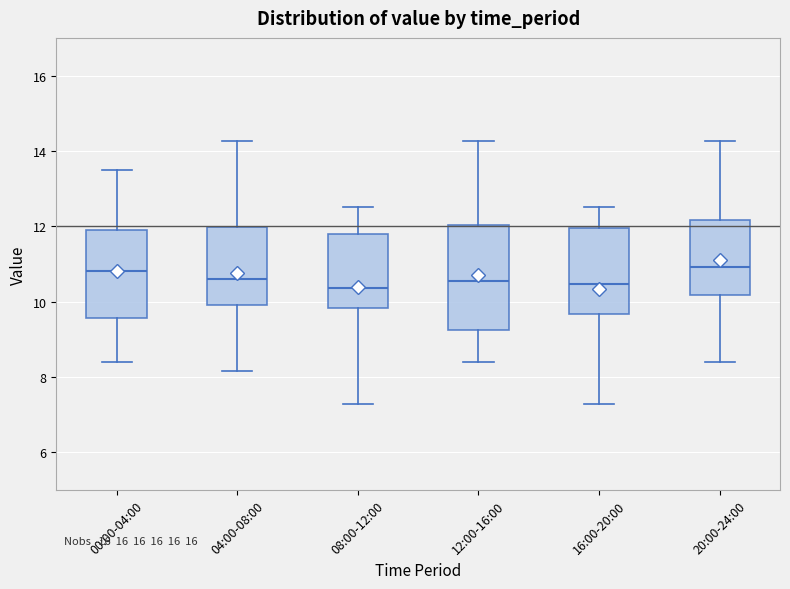

Where does the median line of the box for 04:00-08:00 sit on the y-axis? The values are not printed on the chart, so give them approximately, as read against the axis.

10.6